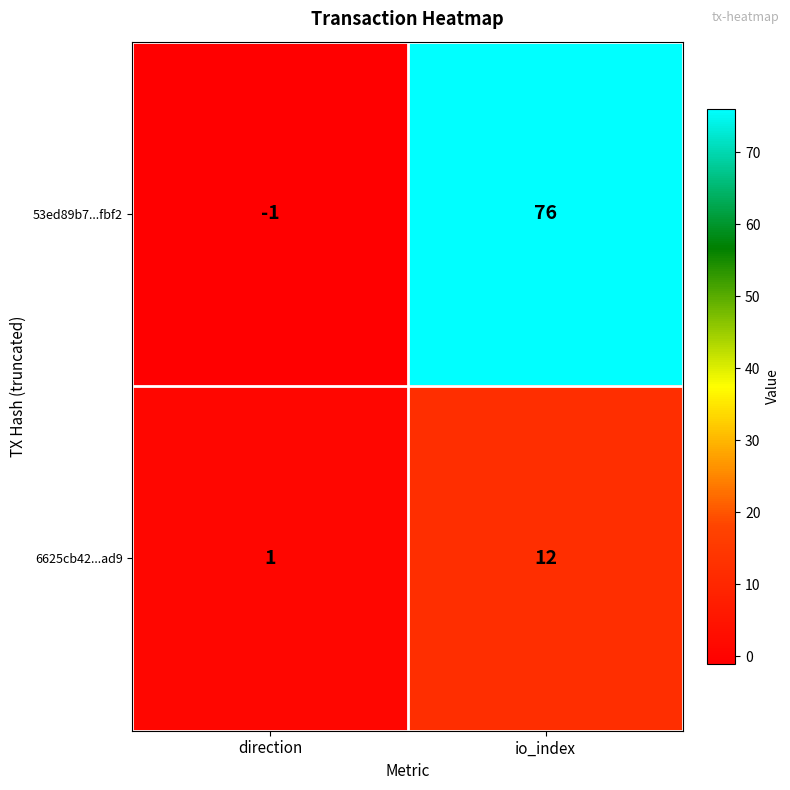

Rank the series at direction from highest to lowest value.

6625cb42...ad9, 53ed89b7...fbf2